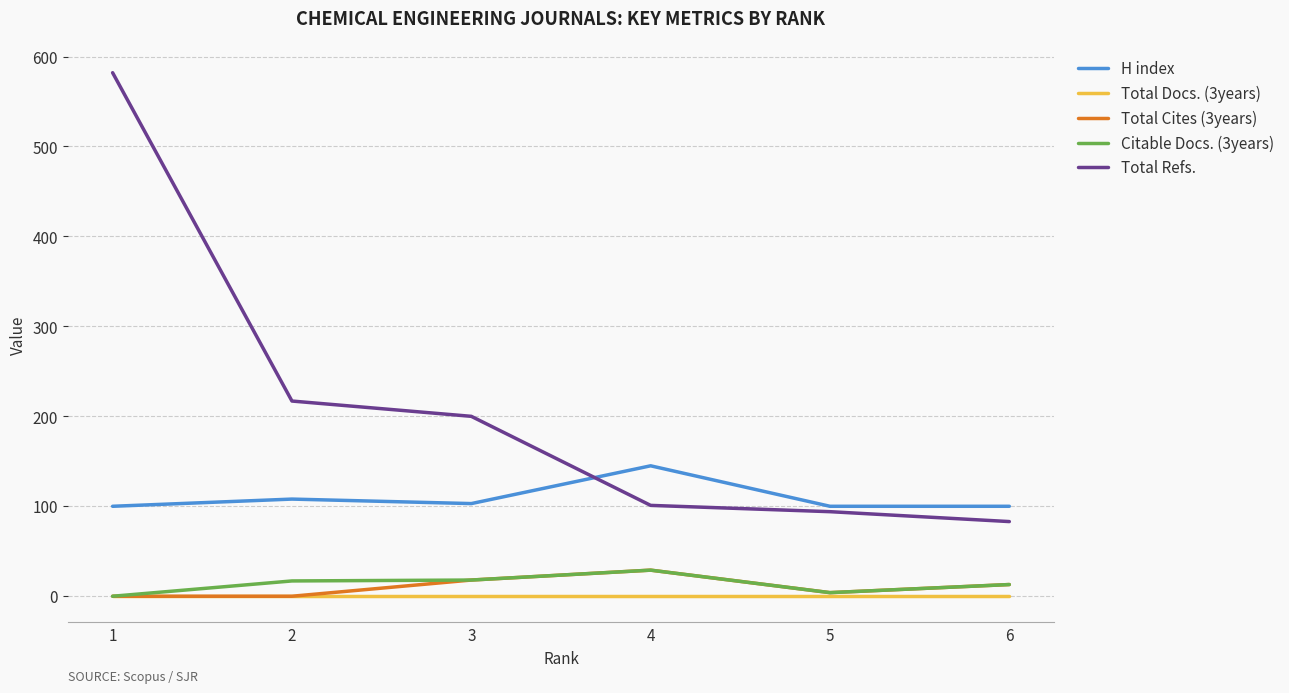

Which series has the largest range (max minus min)?

Total Refs.